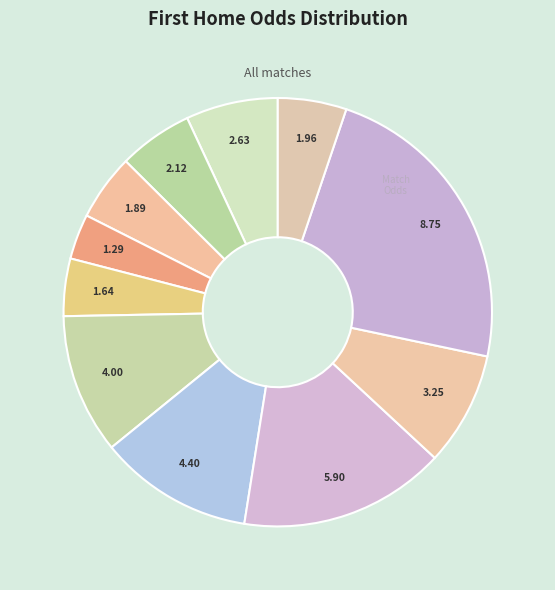

How many segments does this pie chart have?

11